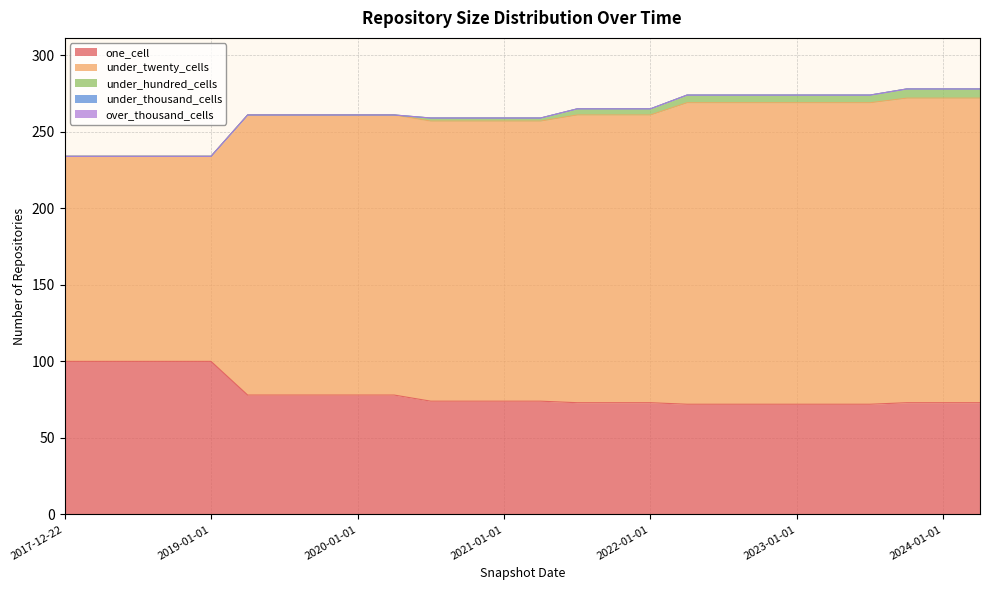

What is the difference between the maximum and second lowest values in the one_cell series?

28